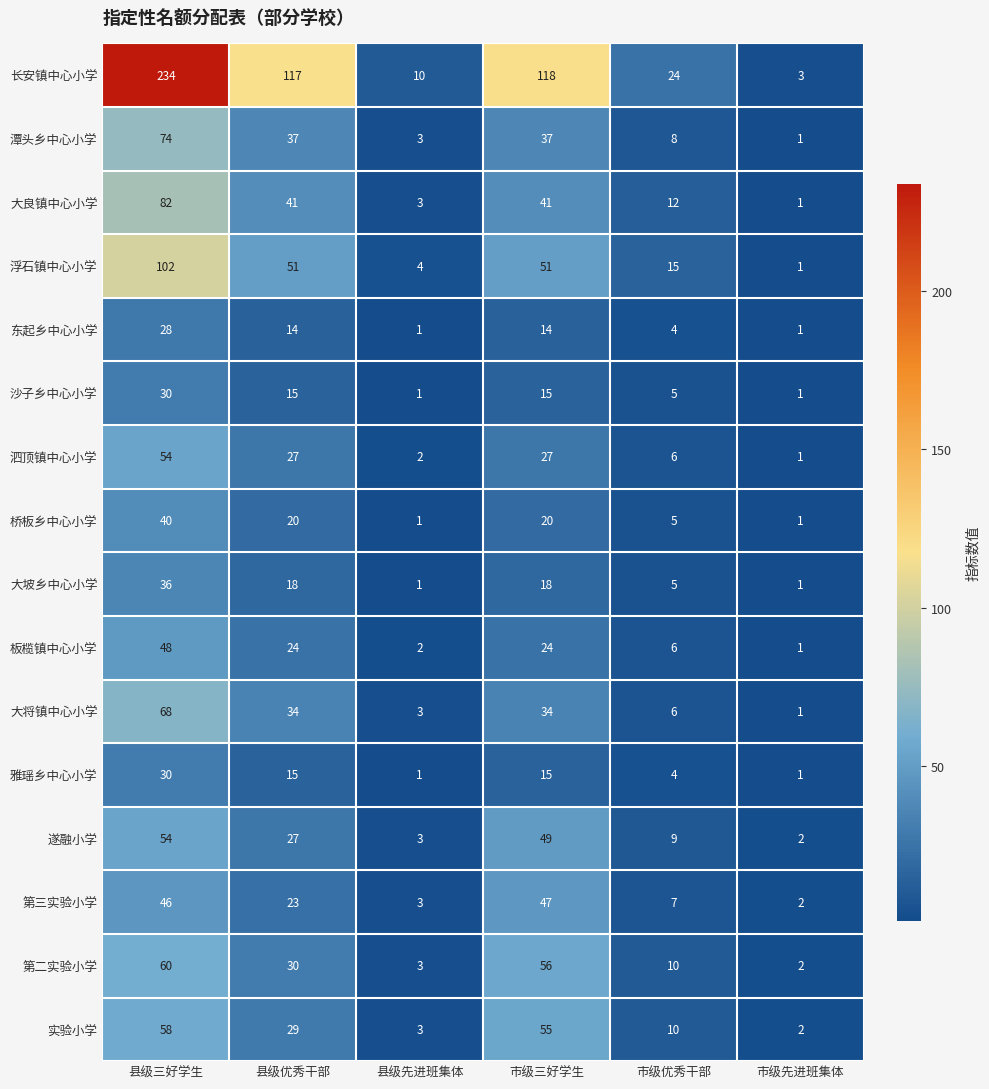

Between 县级三好学生 and 市级优秀干部, which series saw the biggest shift?

长安镇中心小学